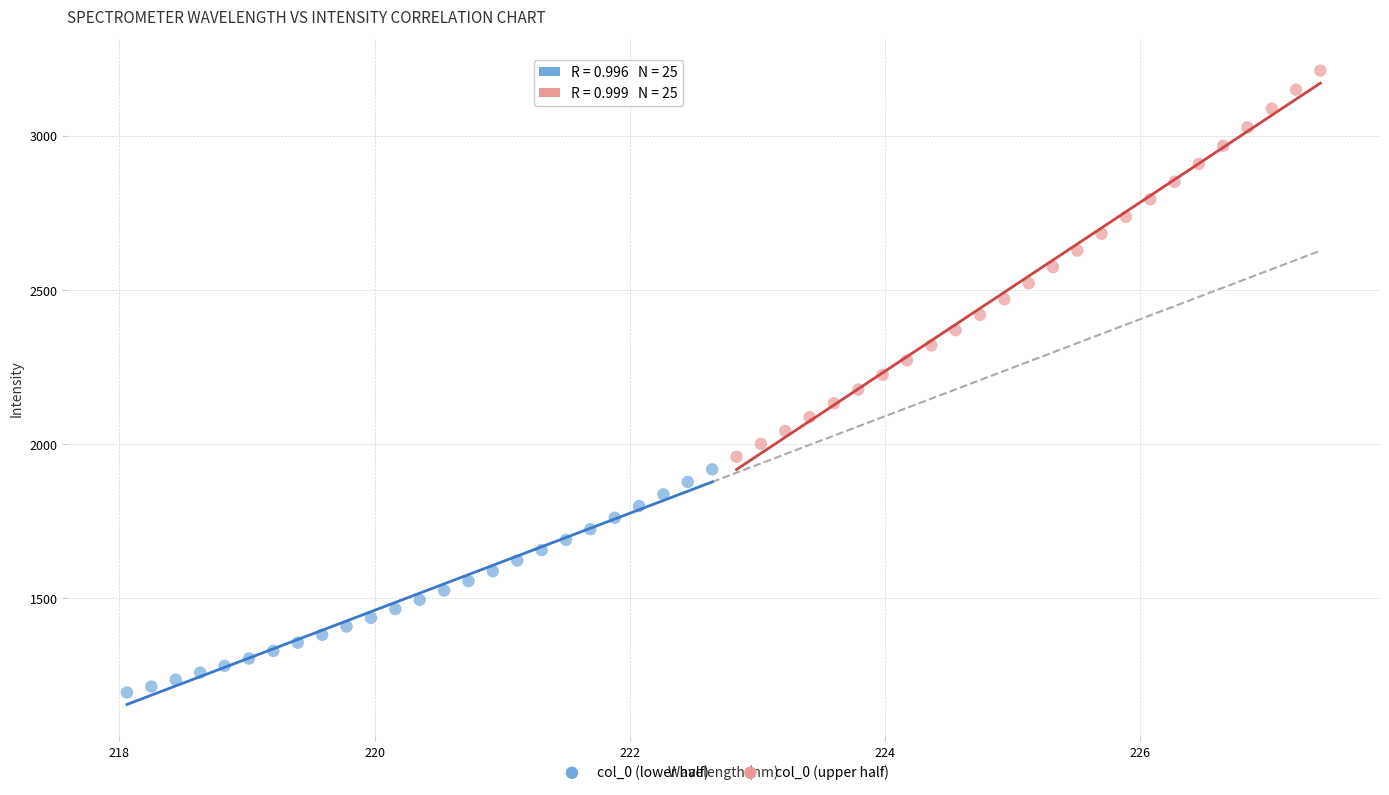

Which series contains the highest Y value?

col_0 (upper half)